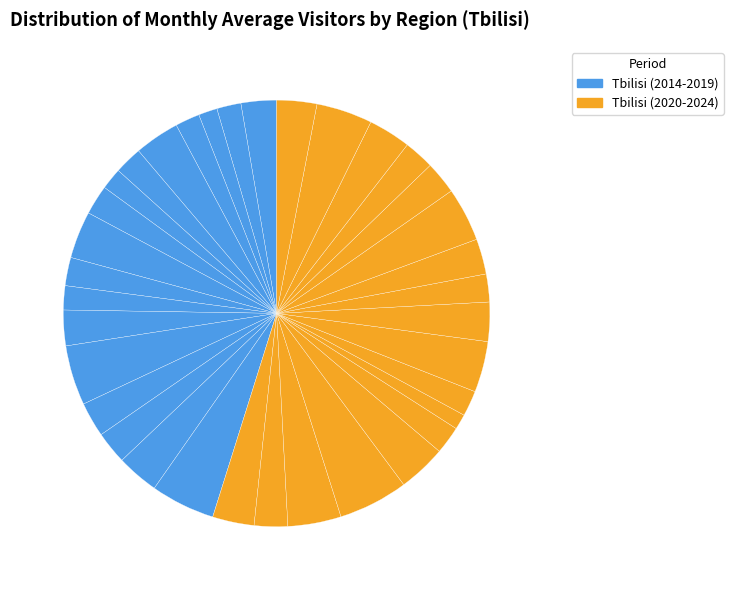

Count the number of slices in the pie.

35